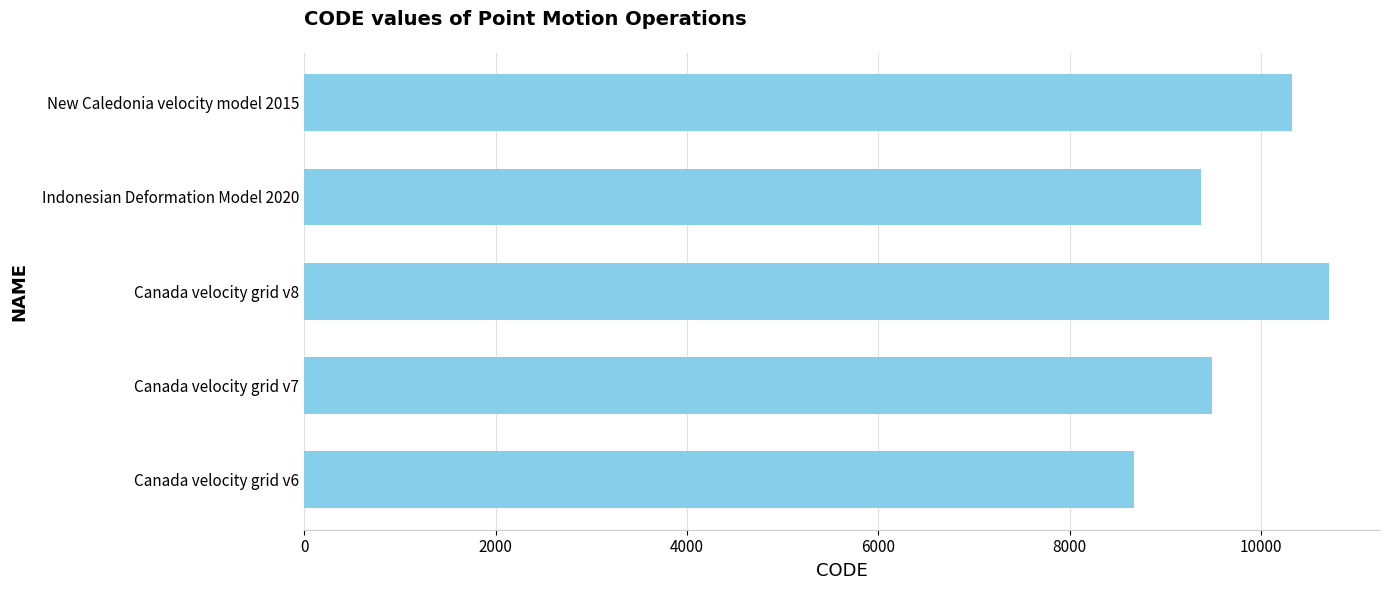

List the labels in order of value, smallest first.

Canada velocity grid v6, Indonesian Deformation Model 2020, Canada velocity grid v7, New Caledonia velocity model 2015, Canada velocity grid v8